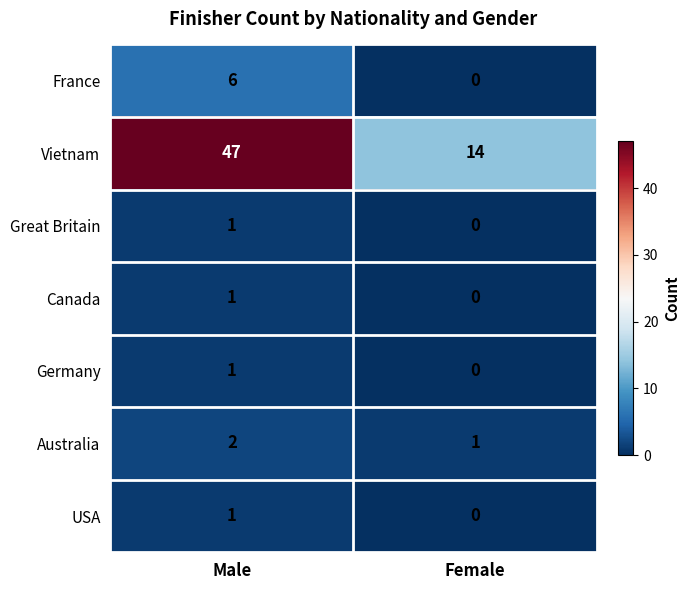

Which series has the widest spread of values?

Vietnam